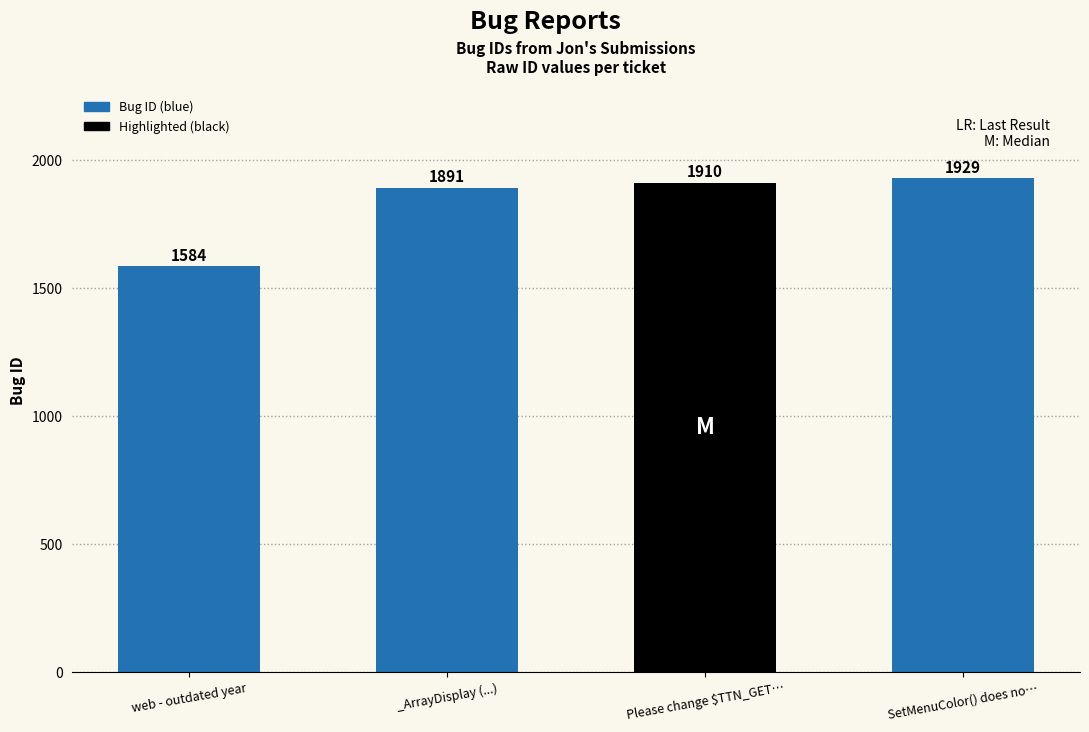

Which has a higher value, SetMenuColor() does no… or Please change $TTN_GET…?

SetMenuColor() does no…